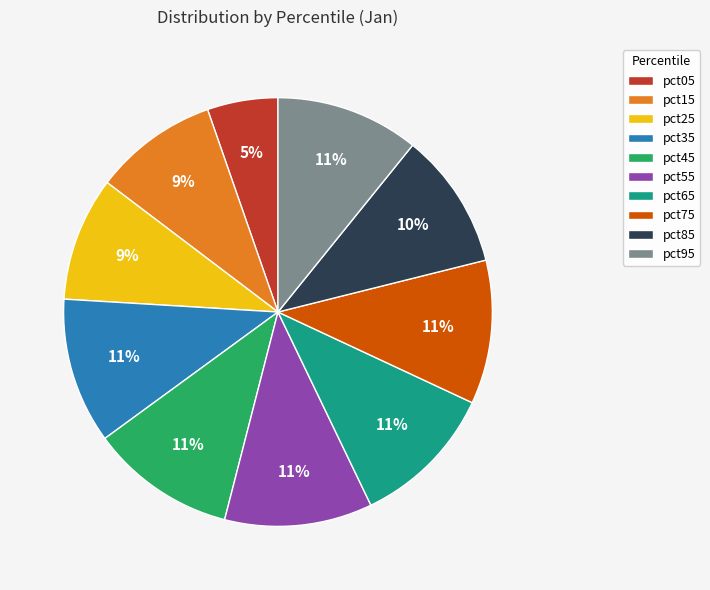

To the nearest percent, what is the difference between the pct95 and pct85 slice percentages?

1%